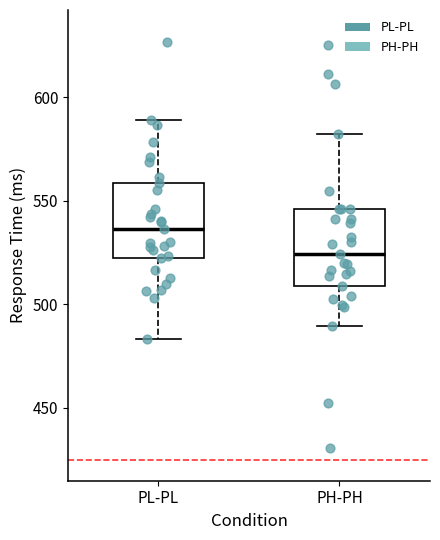

Which box has the lowest median line?

PH-PH